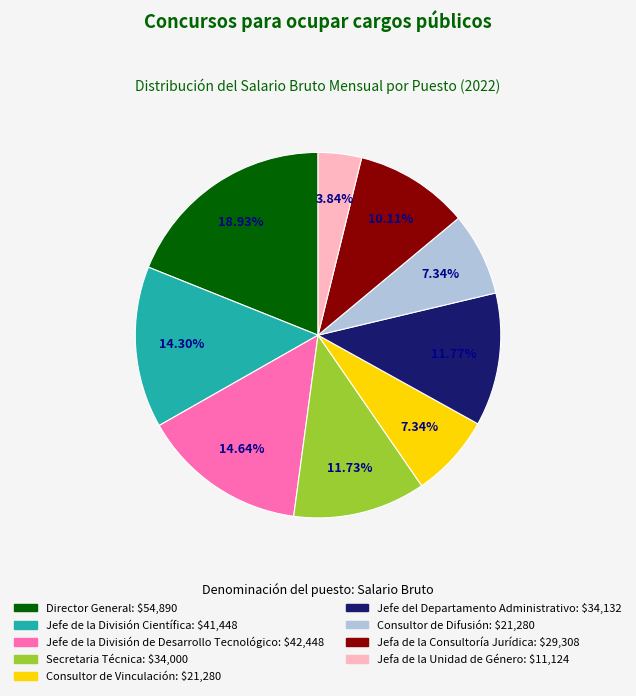

Does any single category account for the majority?

No